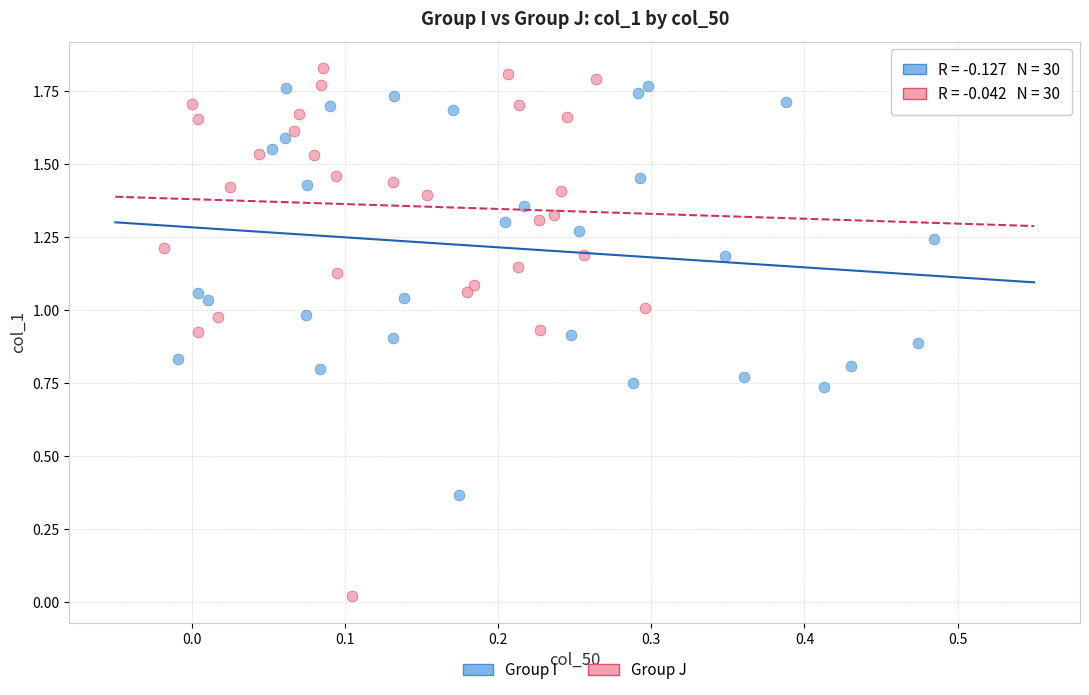

Which series reaches the minimum Y coordinate?

Group J